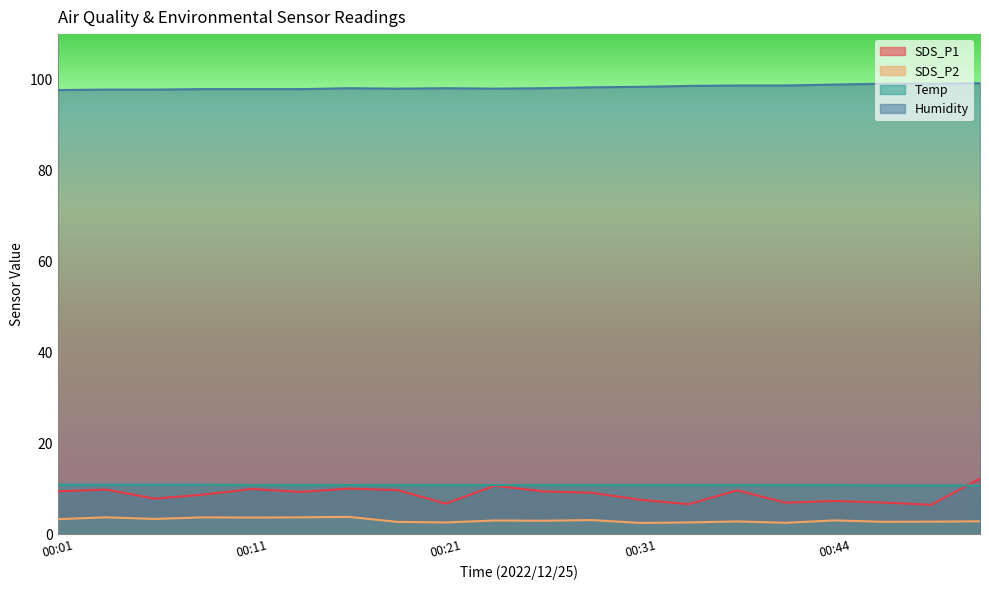

What is the highest value of the Temp series?

10.9